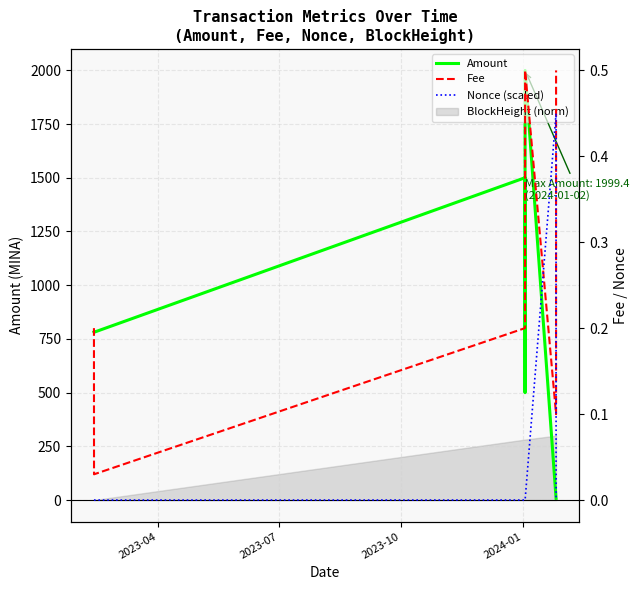

Which series has the largest range (max minus min)?

Amount